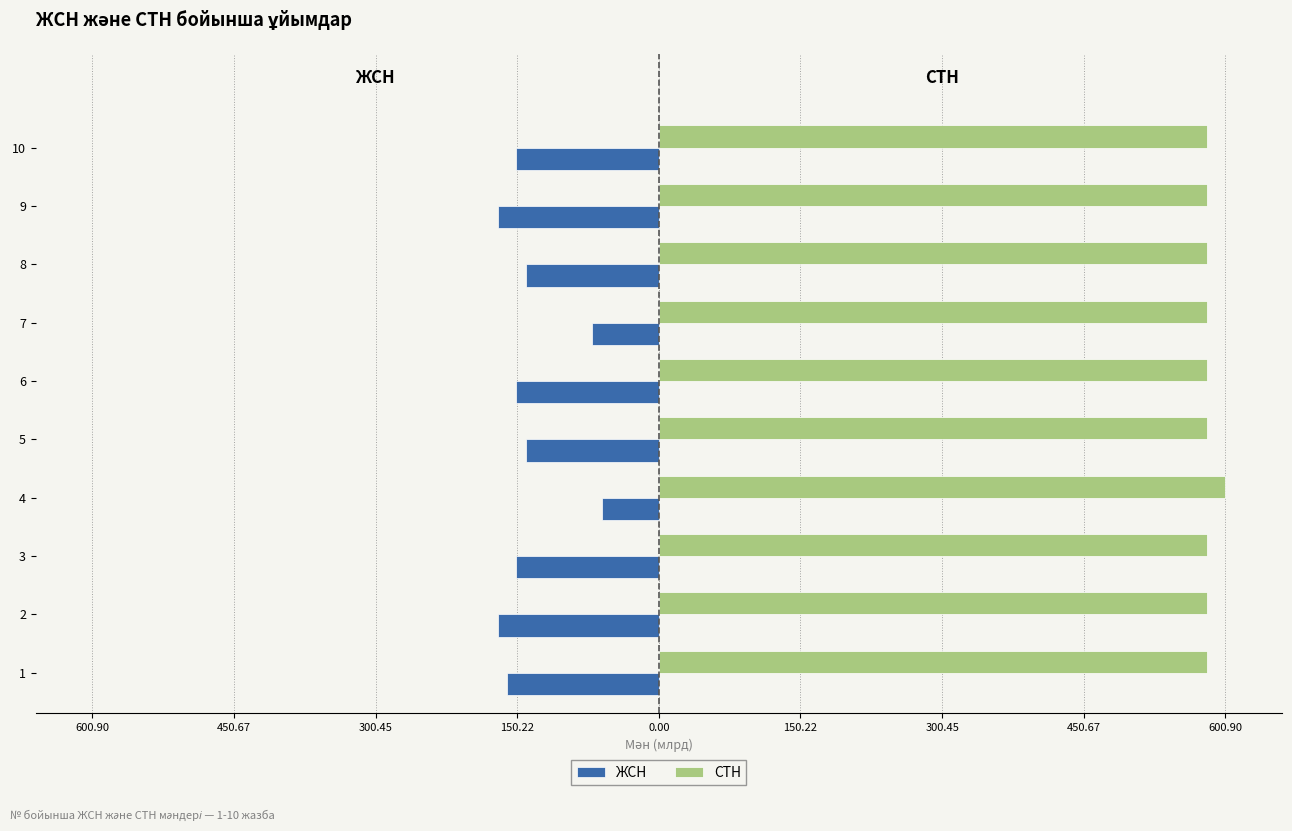

What is the minimum value for ЖСН?

-170.5